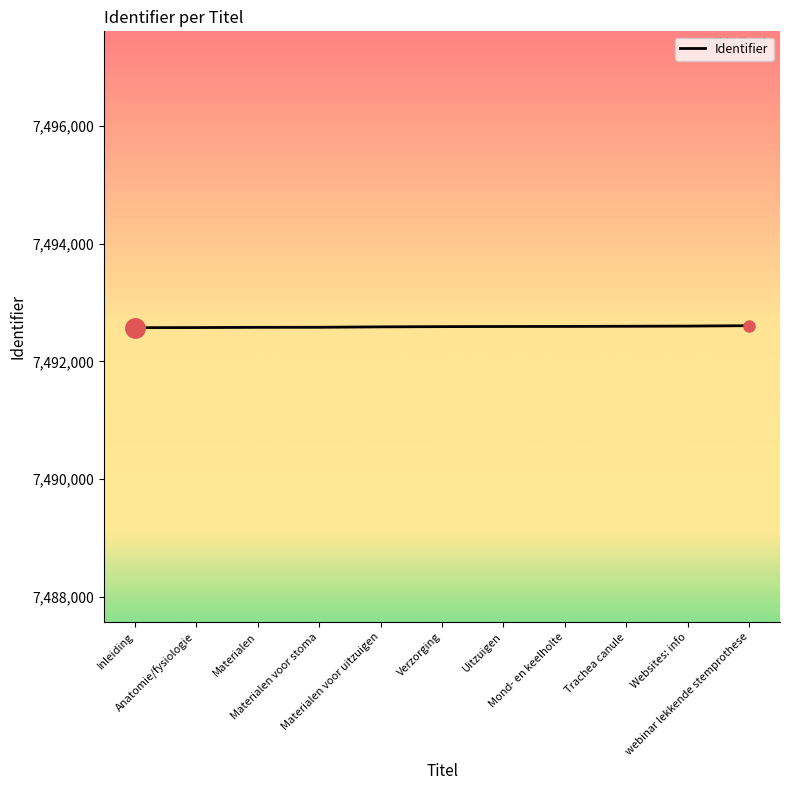

What is the greatest value displayed?

7492606